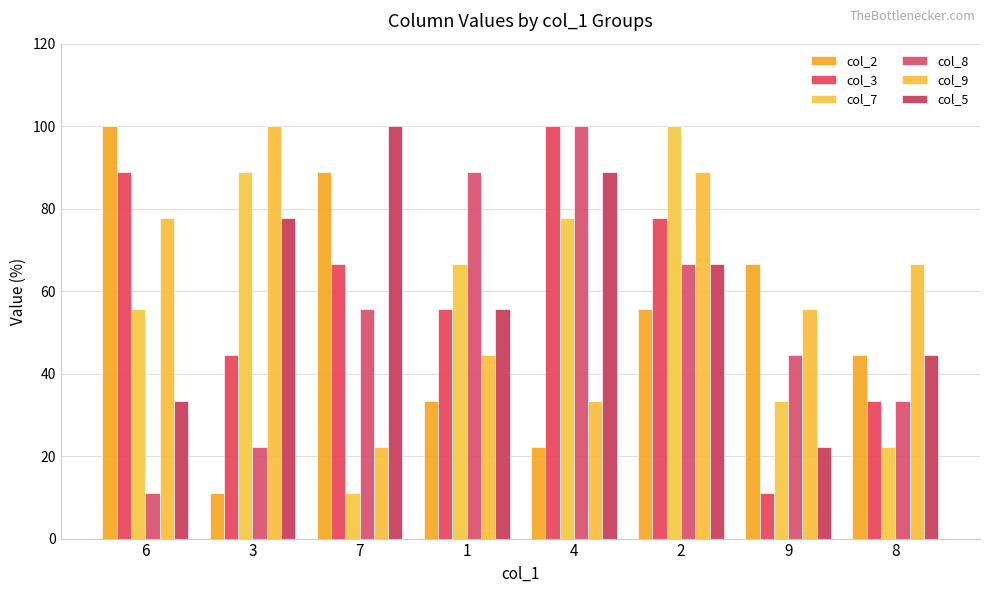

Count the number of categories in the chart.

8